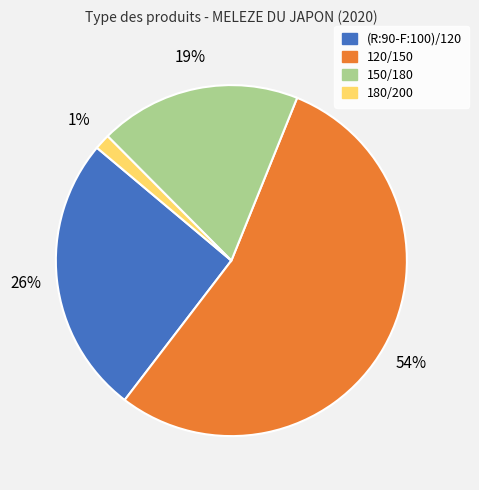

How many slices are in this pie chart?

4